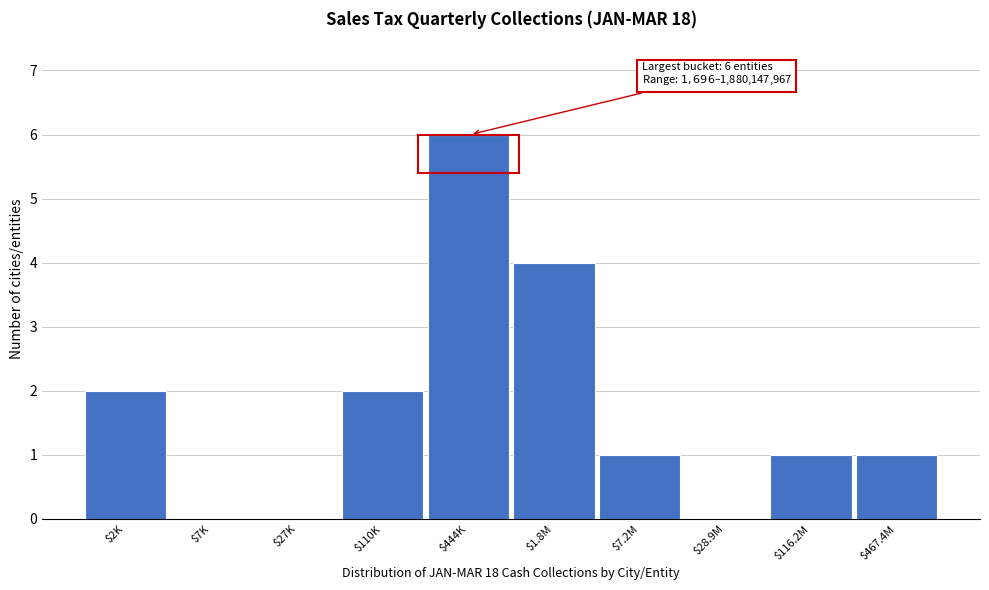

What is the greatest value displayed?

6